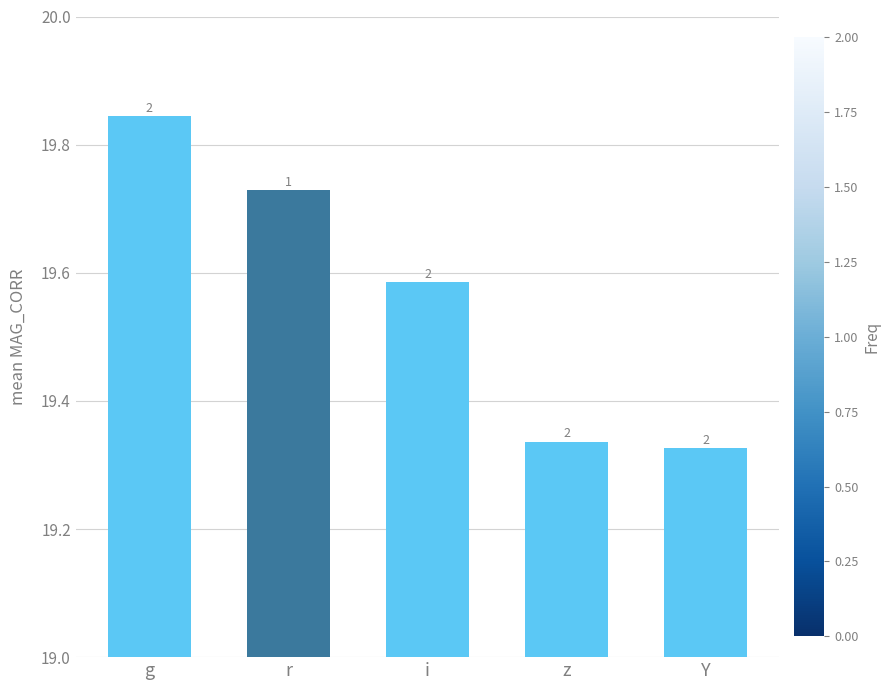

How many bars are there in total?

5